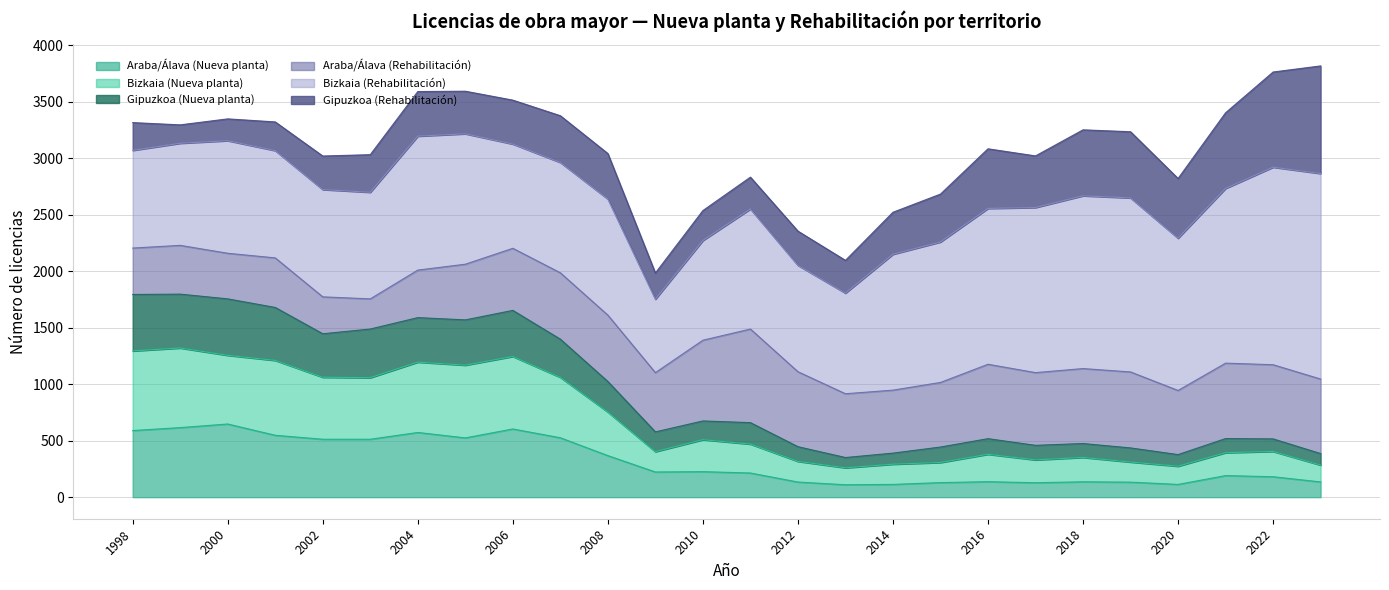

True or false: Bizkaia (Nueva planta) has a value of 683 at 2009.

False